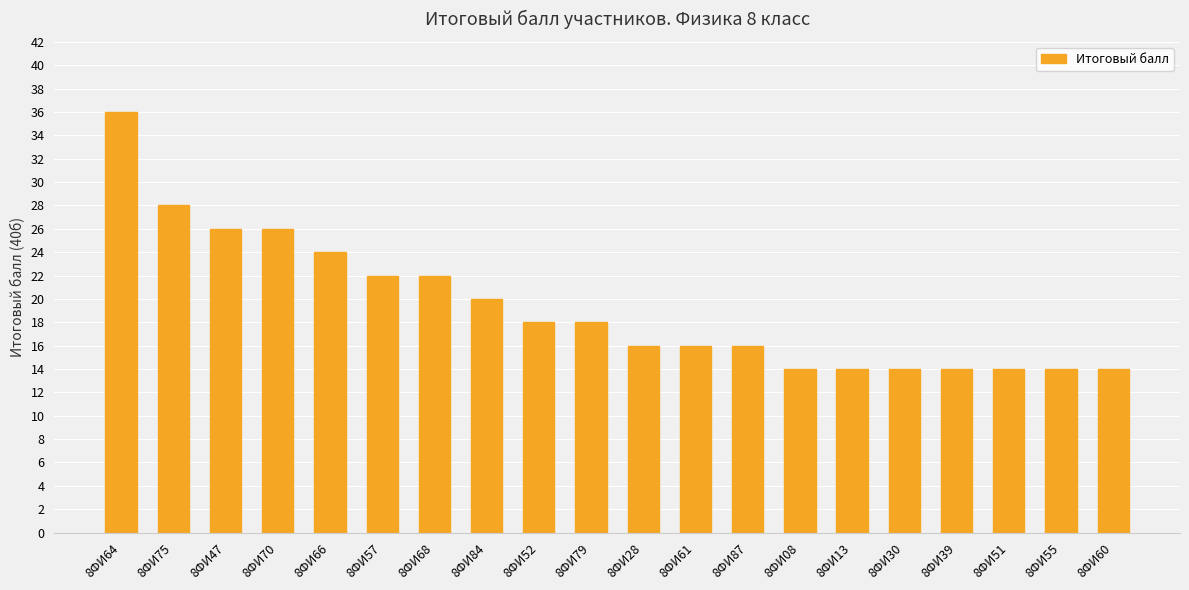

The value at 8ФИ30 is 3. True or false?

False